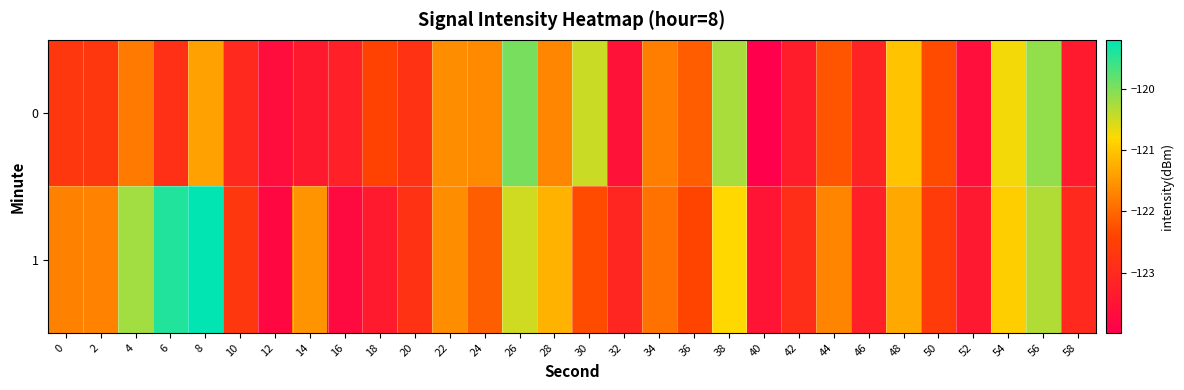

How many distinct data groups are displayed?

2